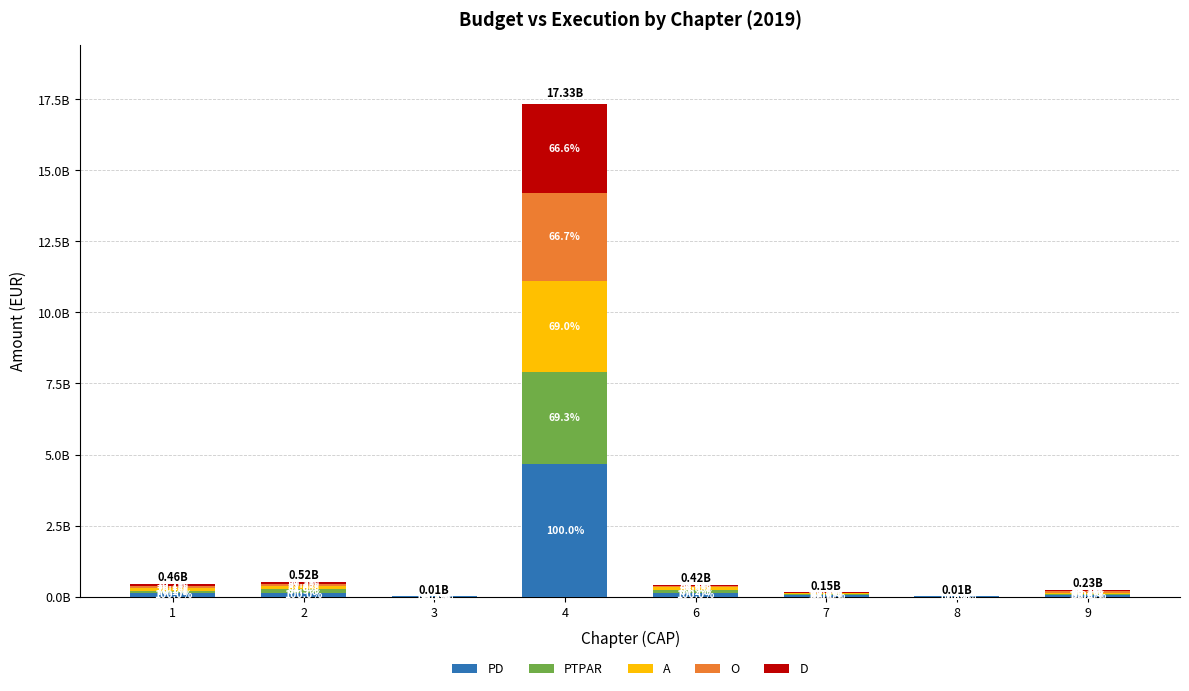

What are all the series names shown in the legend?

PD, PTPAR, A, O, D